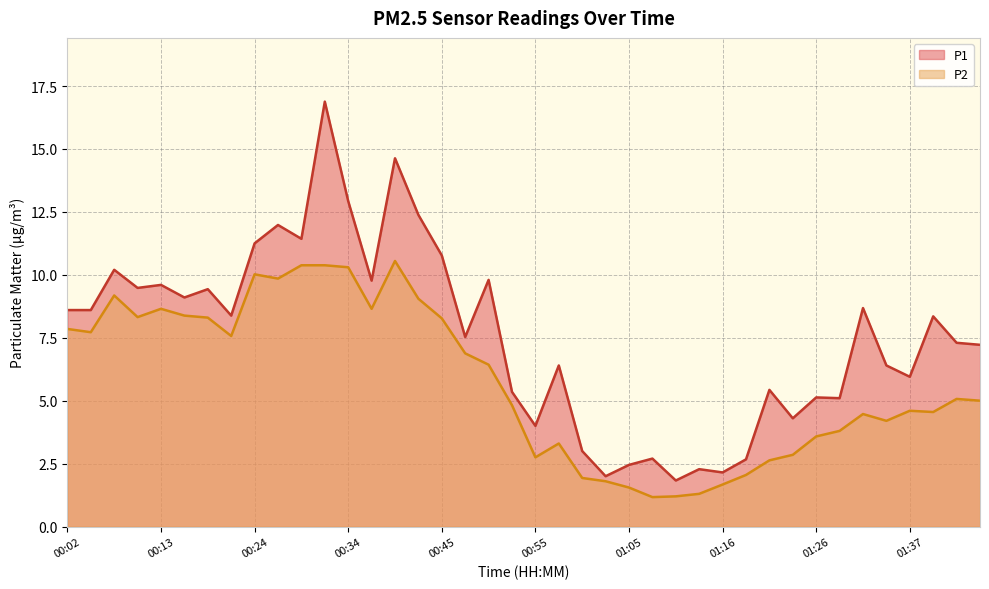

Which series has the largest total across all categories?

P1